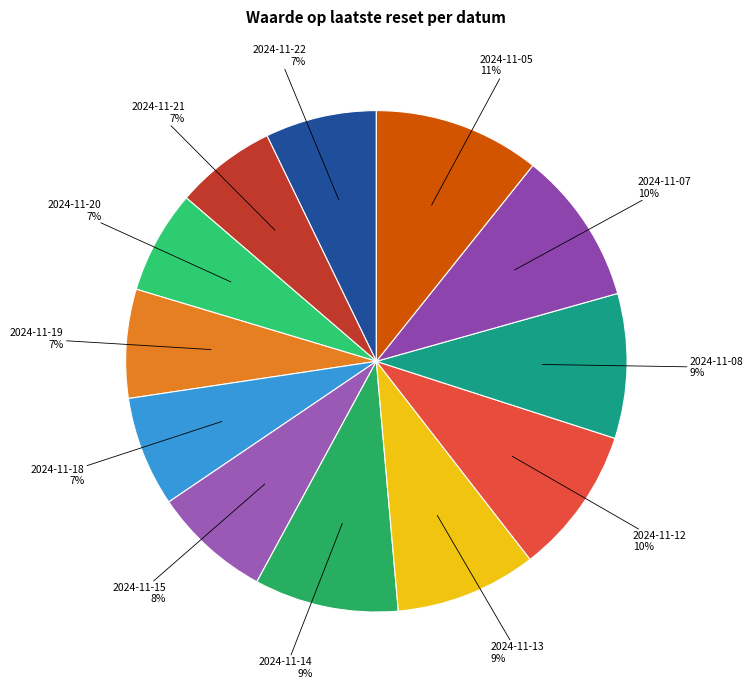

Is the sum of 2024-11-13 and 2024-11-20 greater than half?

No